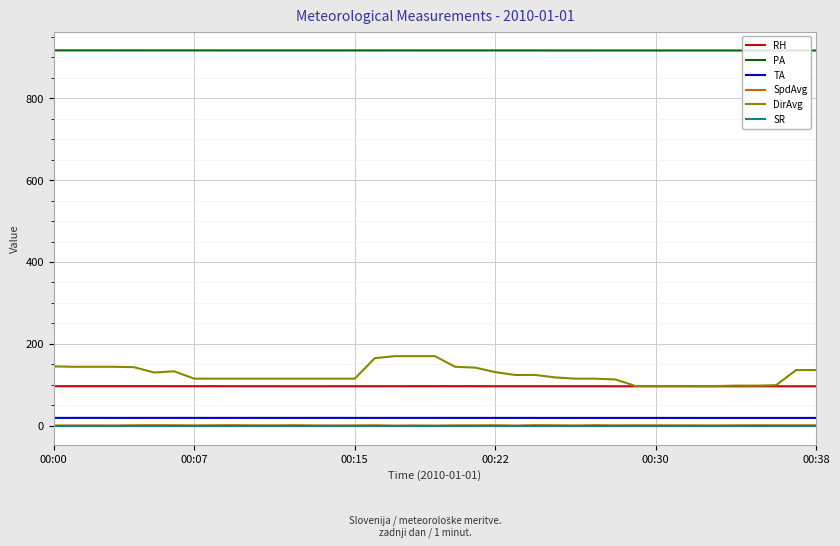

Which series has the largest total across all categories?

PA